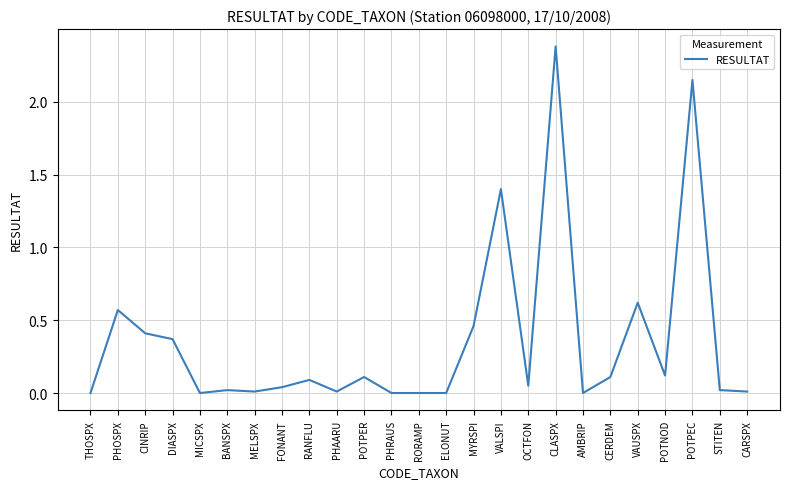

How many lines are shown in the chart?

1